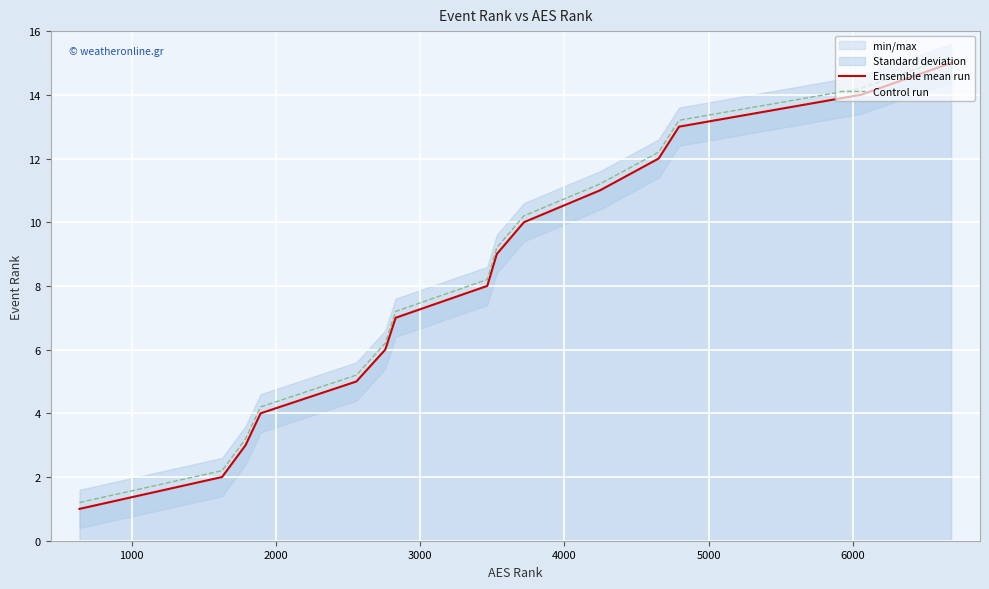

What is the value of the Control run point at the 2nd from the left?

2.2